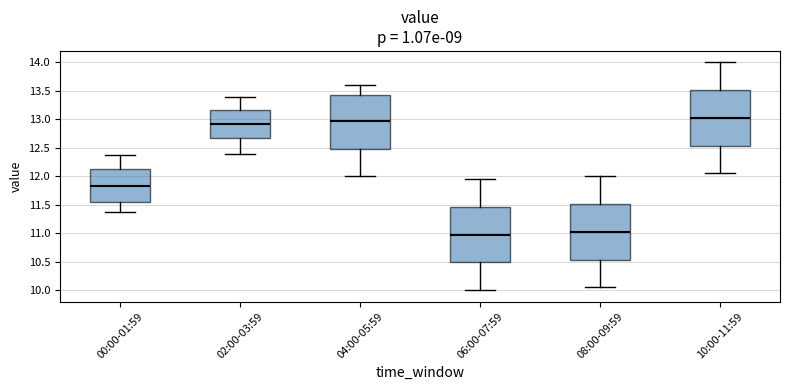

Which box has the lowest median line?

06:00-07:59